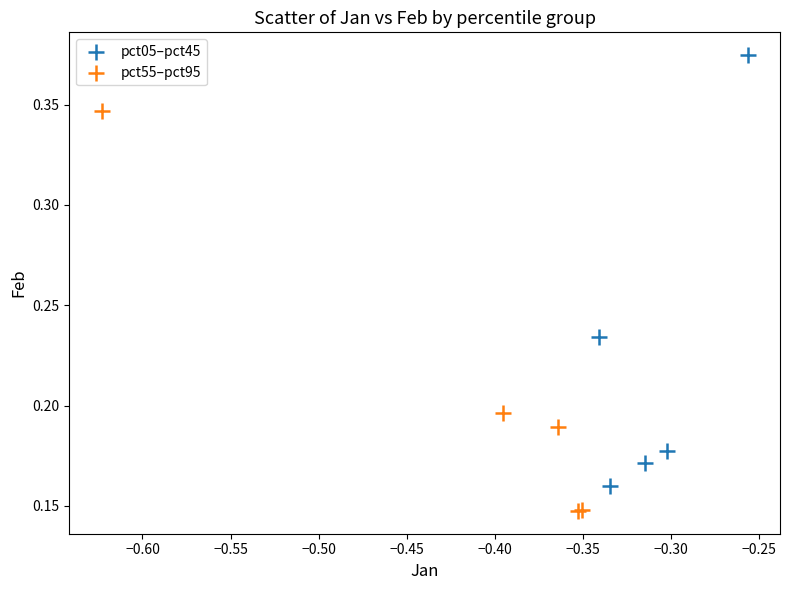

Which series contains the highest Y value?

pct05–pct45